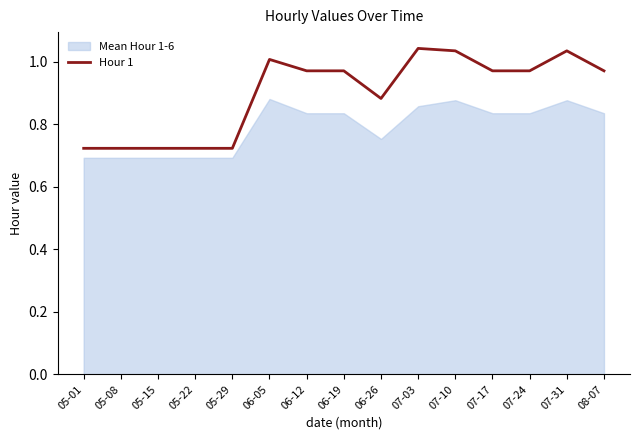

What is the minimum value shown in the chart?

0.7